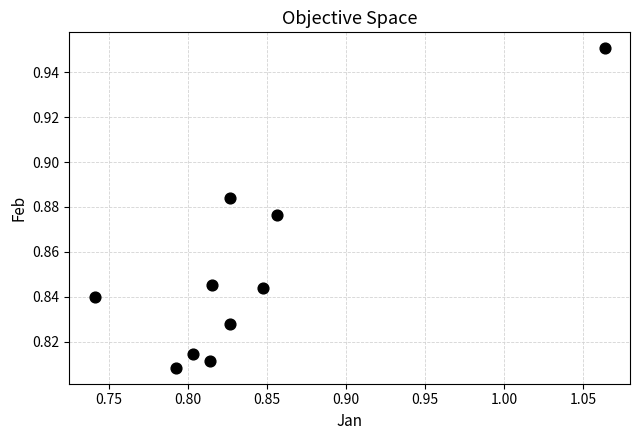

What is the range of X values (max minus min)?

0.3